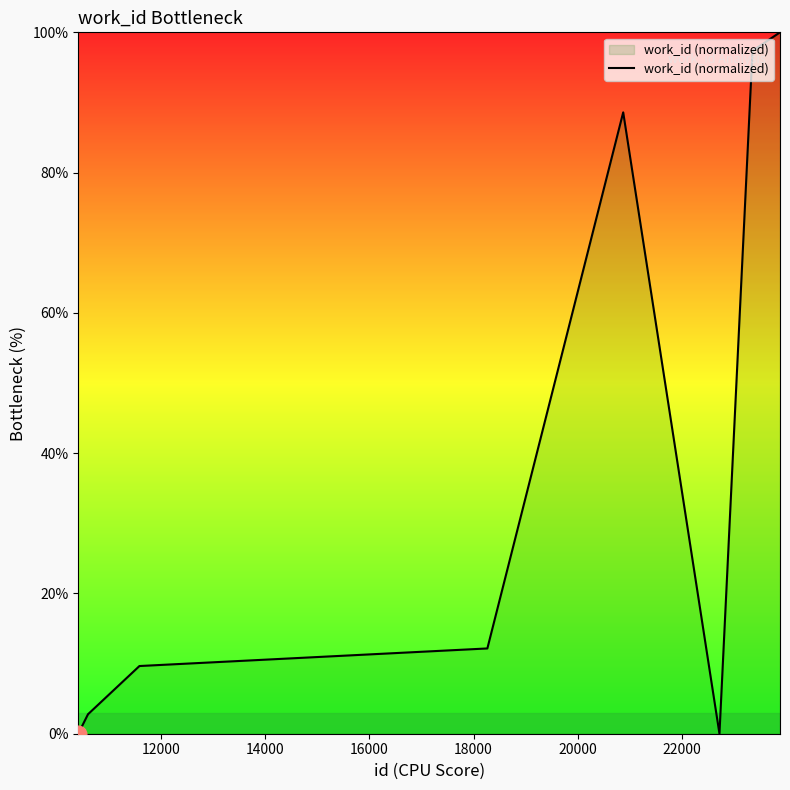

What is the greatest value displayed?

100.0